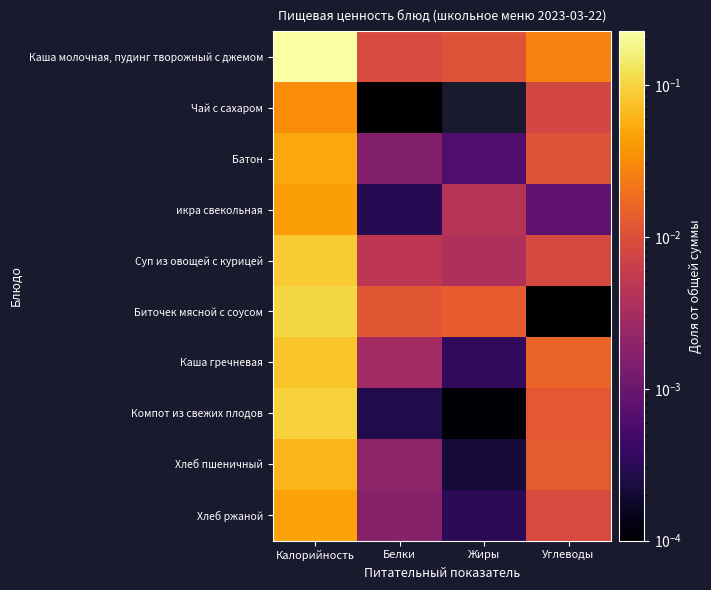

At how many categories does at least one series exceed 0?

4